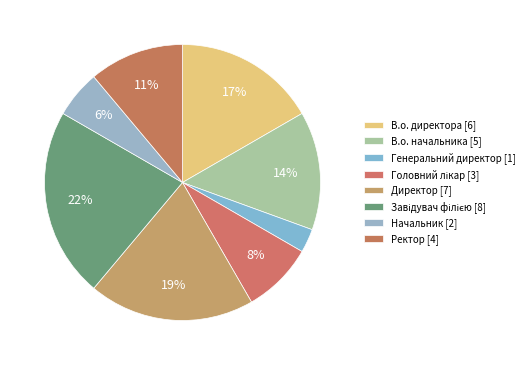

Count the number of slices in the pie.

8